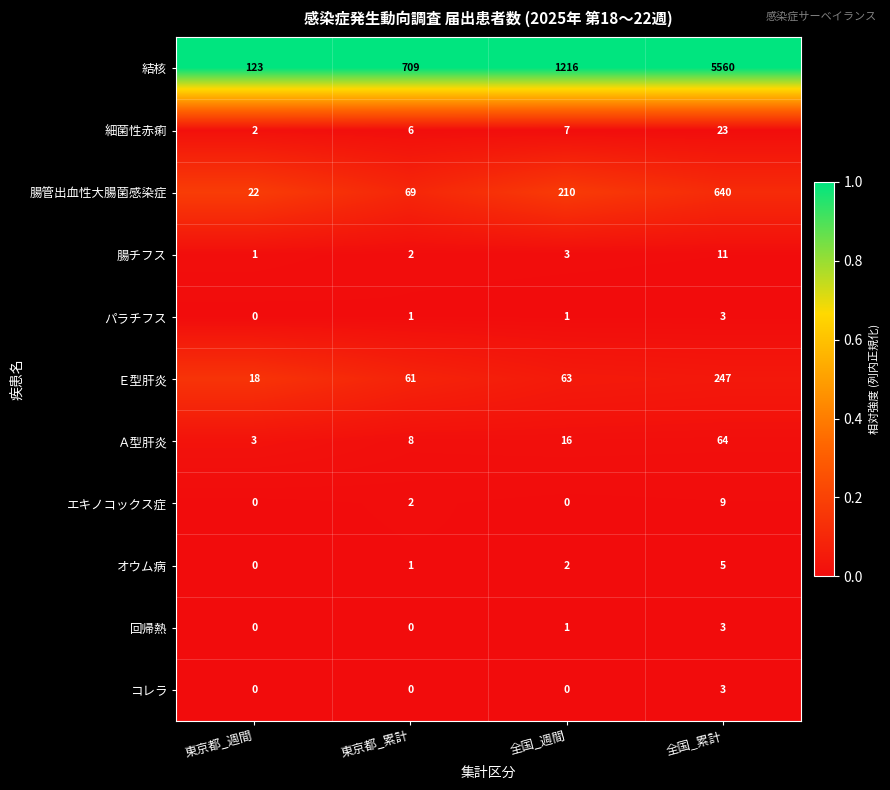

What is the total value across all series at 東京都_週間?

169